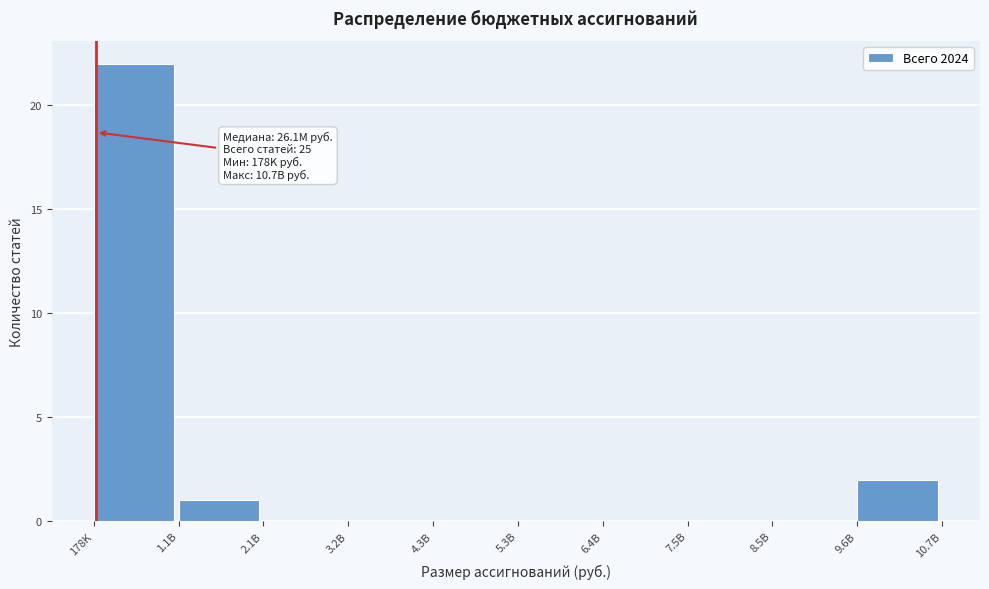

Reading left to right, extract all data points from this chart.

178K=22	1.1B=1	2.1B=0	3.2B=0	4.3B=0	5.3B=0	6.4B=0	7.5B=0	8.5B=0	9.6B=2